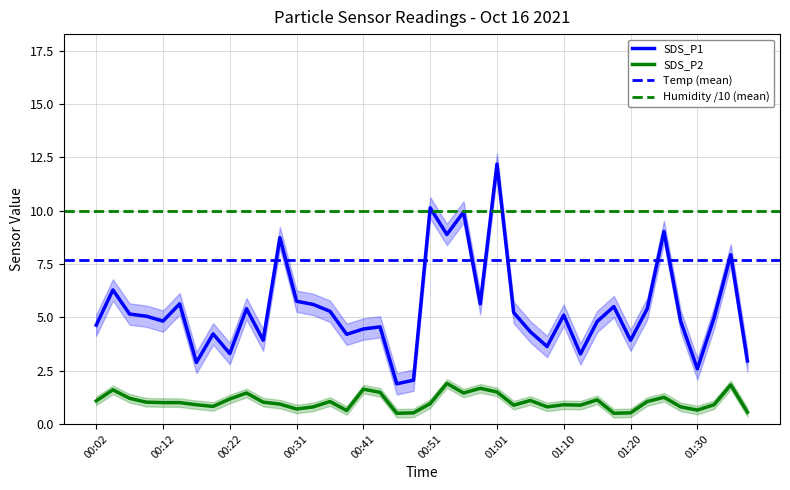

What is the label of the 20th point from the left?

00:48